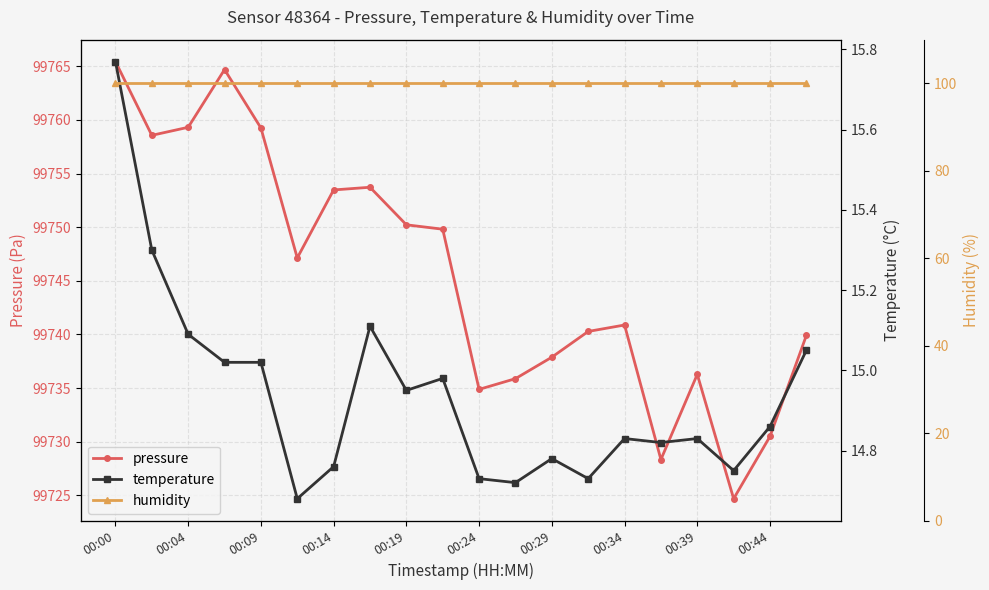

The pressure series shows 99750.2 at 00:19. True or false?

True